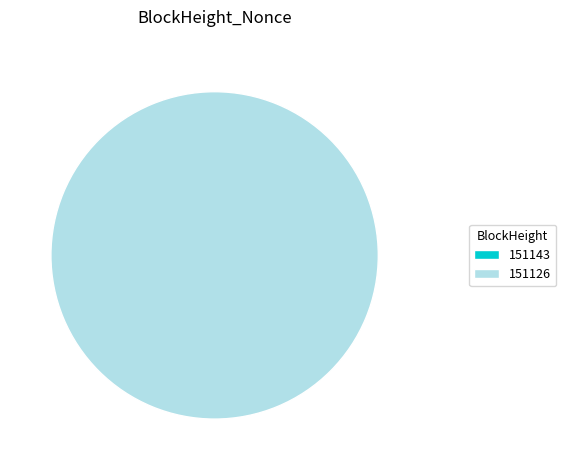

Which category has the smallest portion of the pie?

151143